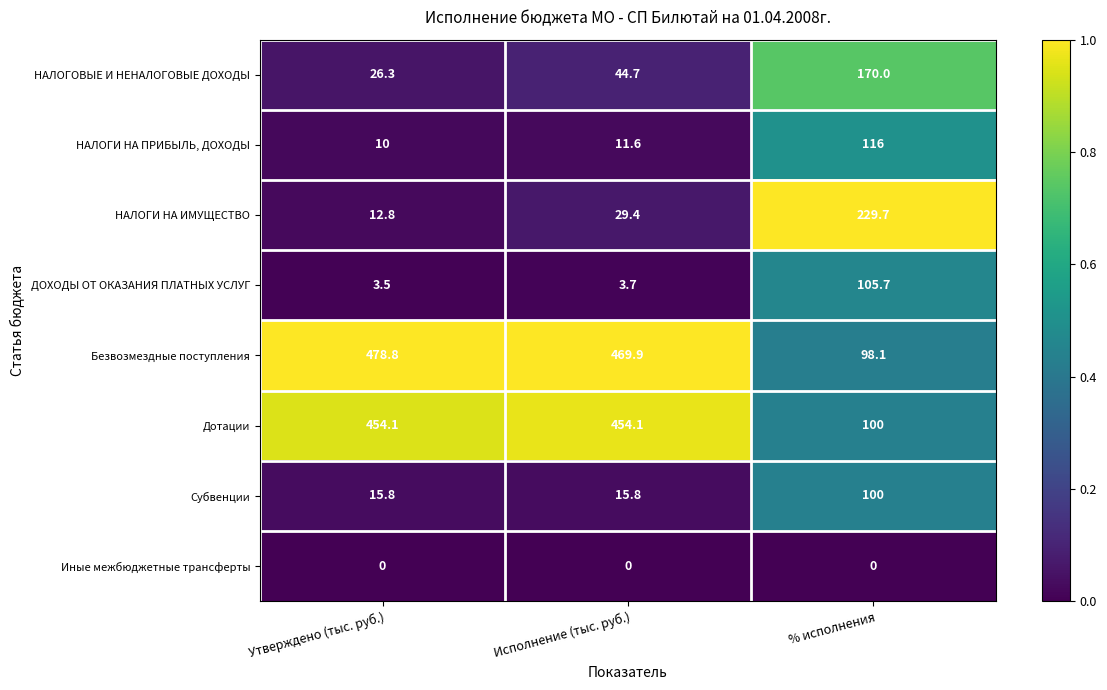

Count the number of categories in the chart.

3